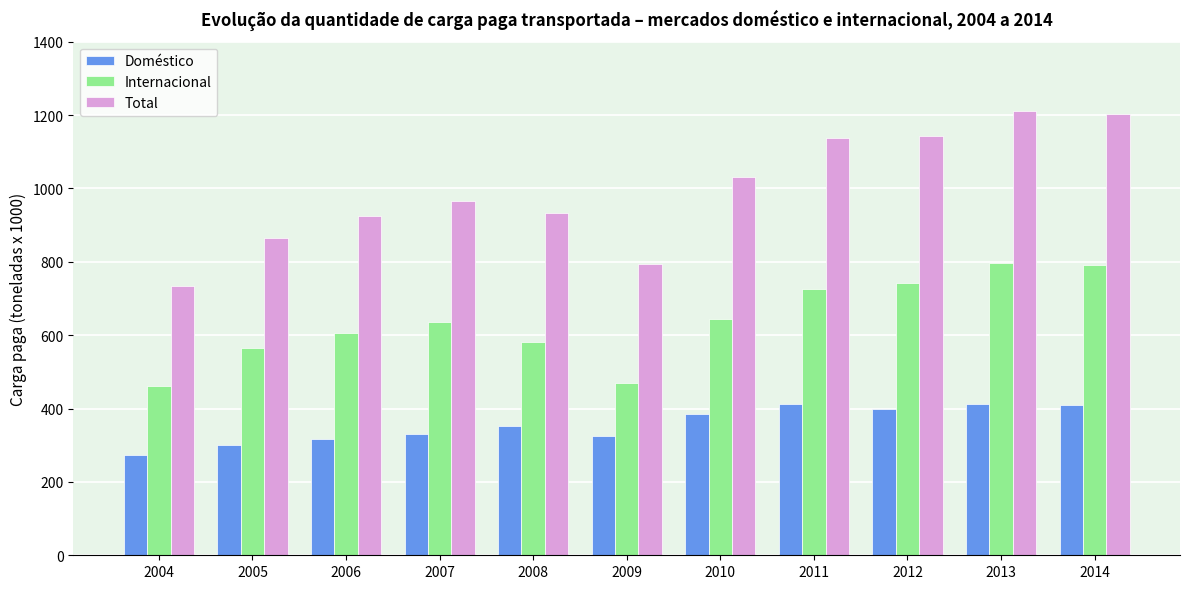

How many data points in Doméstico are less than 352?

5